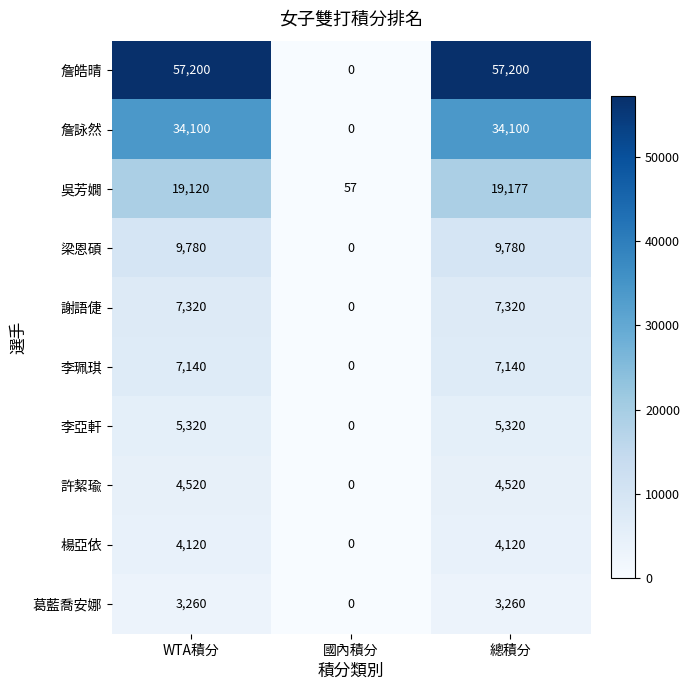

At which category is the sum across all series the highest?

總積分